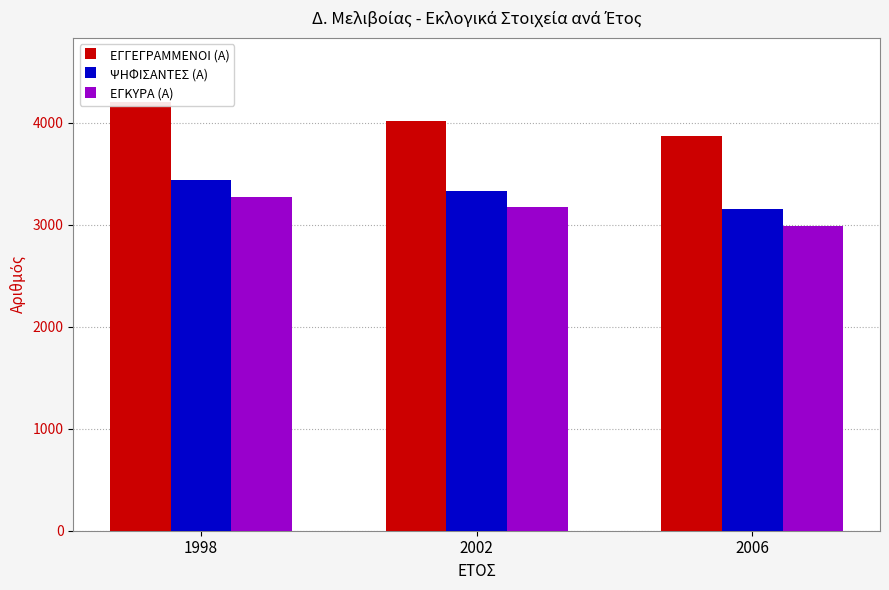

Count the number of categories in the chart.

3